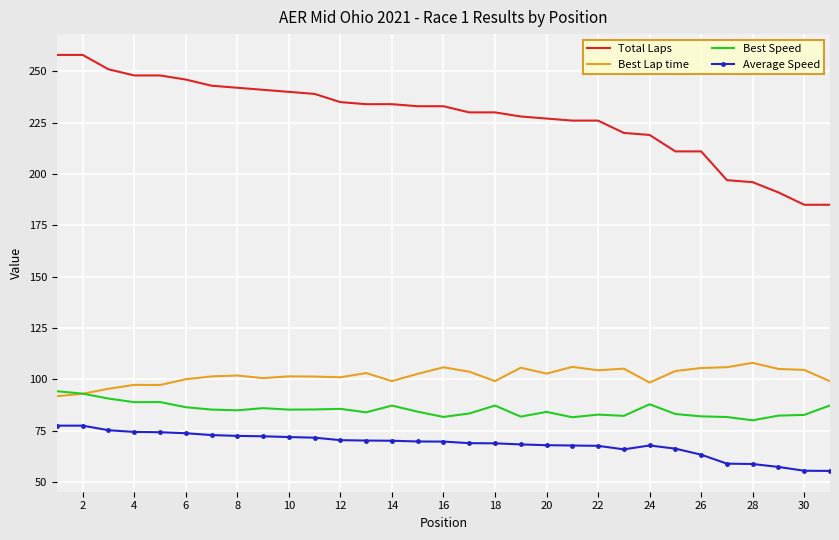

True or false: Best Lap time and Total Laps intersect in this chart.

False